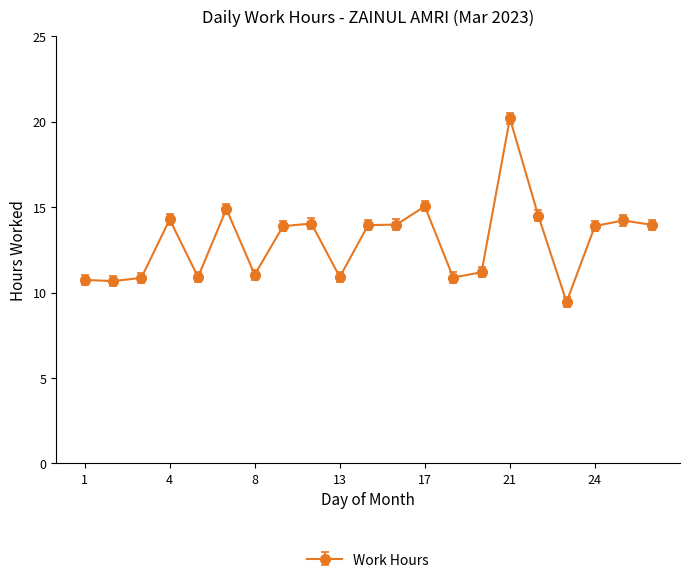

What is the value of the 21st point from the left?

14.0